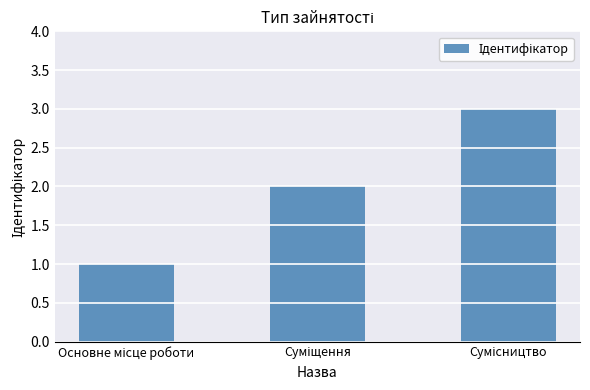

What is the difference between the maximum and minimum values?

2